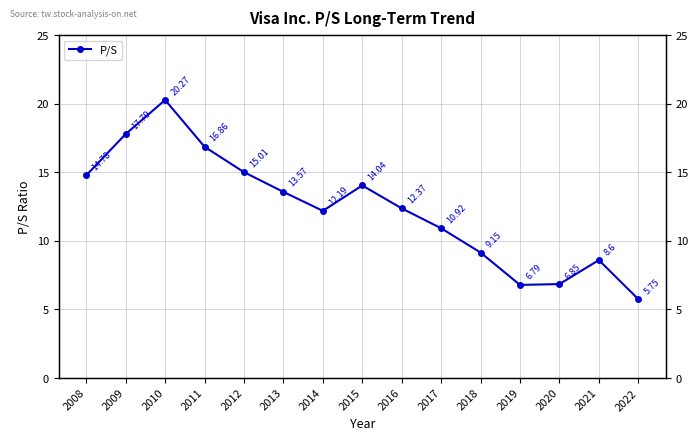

At which label is the value closest to 13?

2013